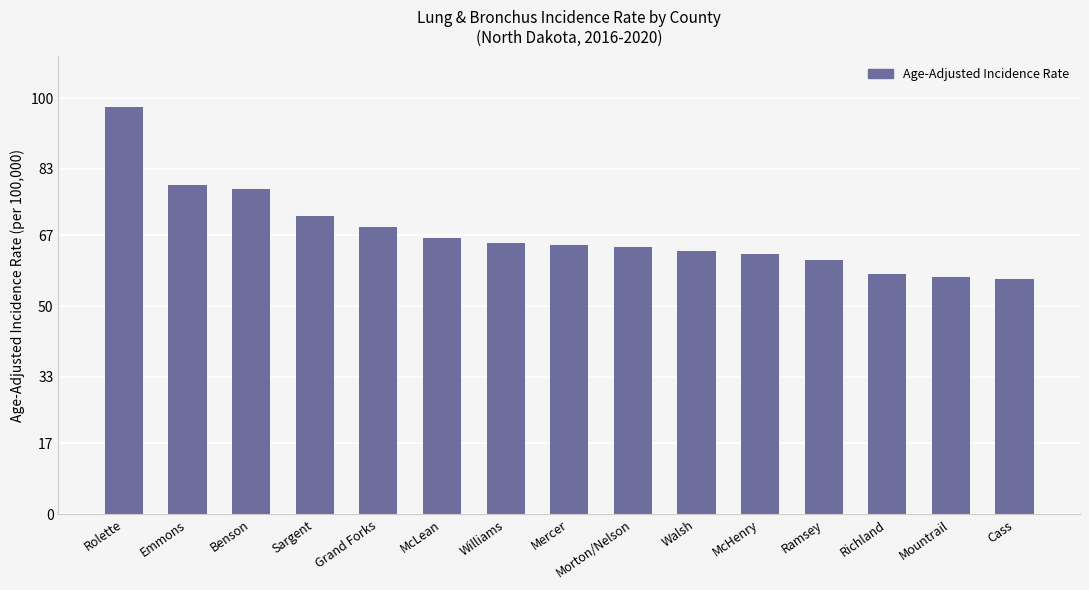

Are the bars horizontal?

No